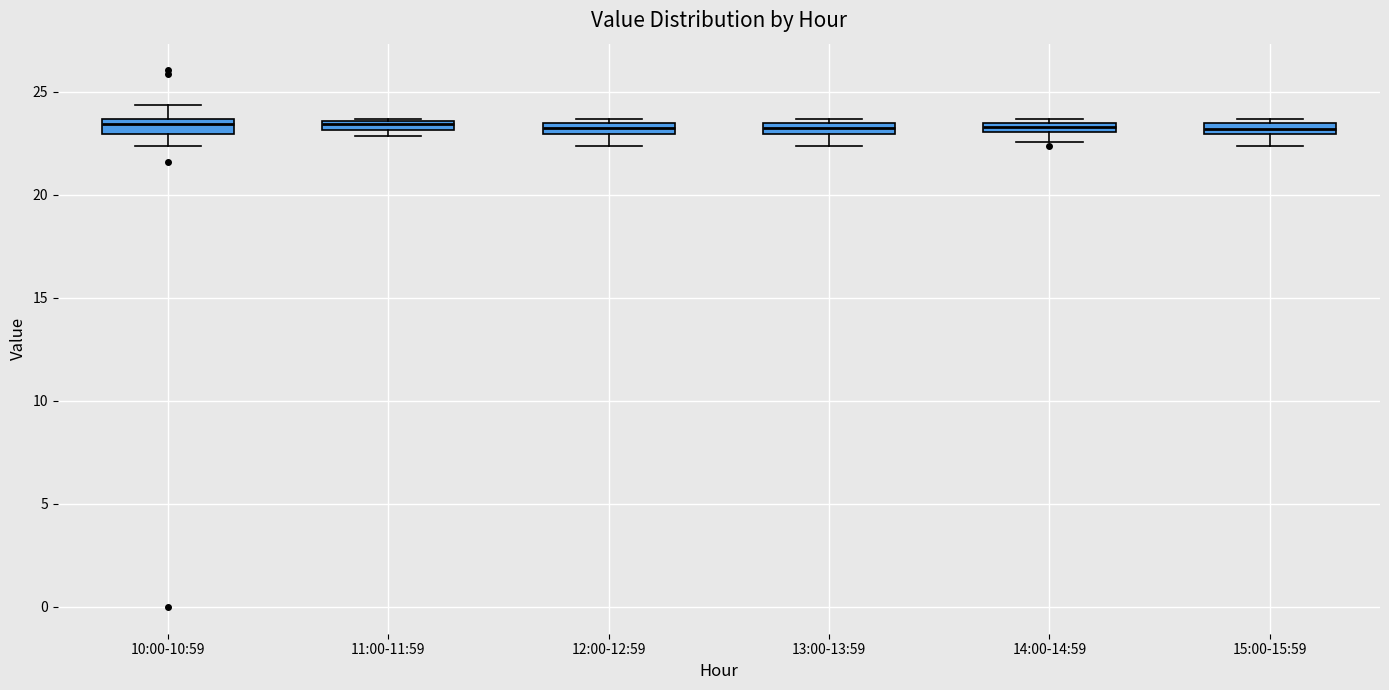

Where is the upper edge of the box for 12:00-12:59 on the y-axis? The values are not printed on the chart, so give them approximately, as read against the axis.

23.5